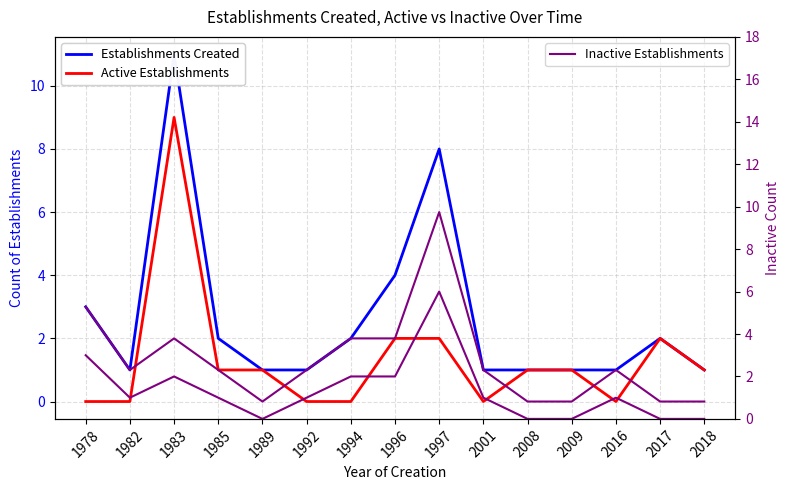

How many lines are shown in the chart?

3